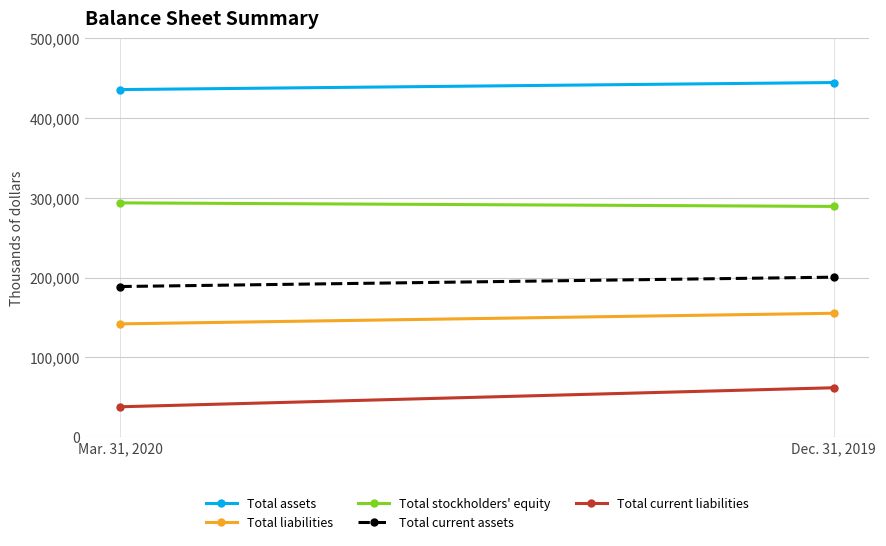

List the labels in order of Total assets value, largest first.

Dec. 31, 2019, Mar. 31, 2020